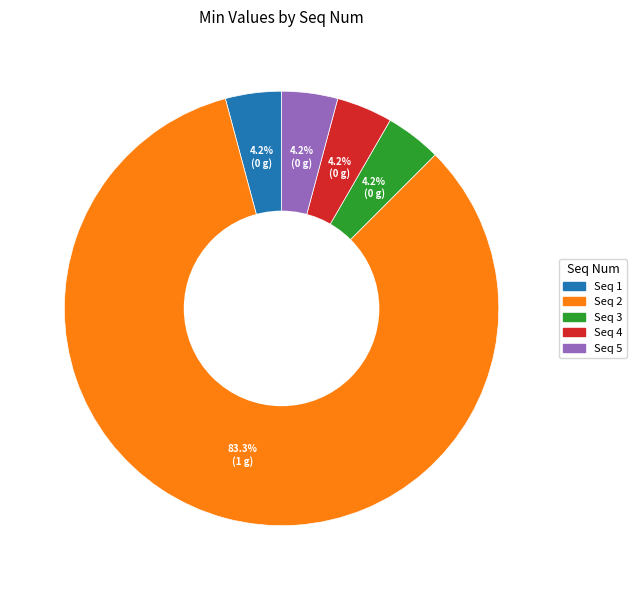

Is there any slice that represents more than half of the pie?

Yes